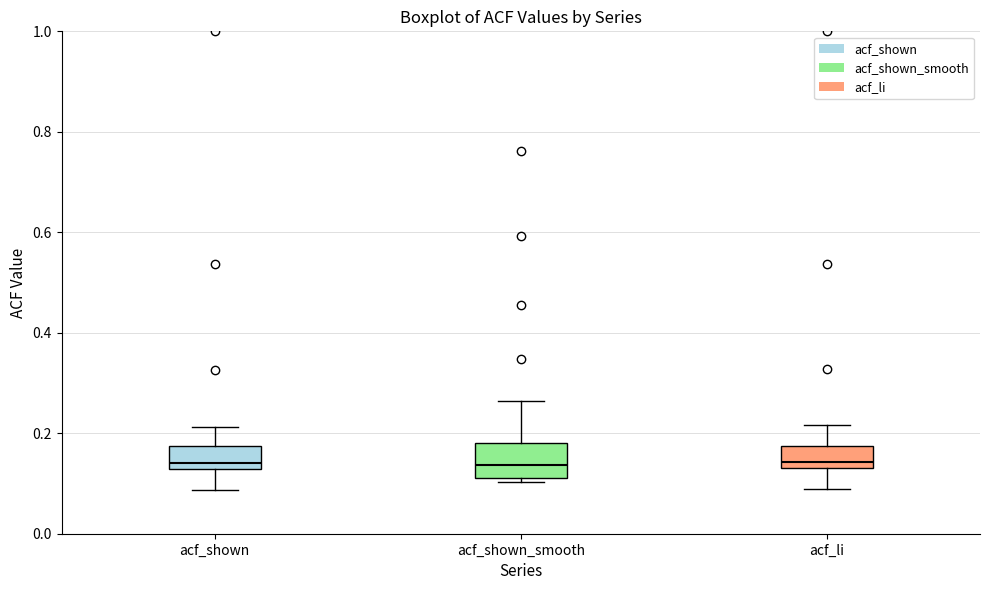

Where does the median line of the box for acf_shown_smooth sit on the y-axis? The values are not printed on the chart, so give them approximately, as read against the axis.

0.14